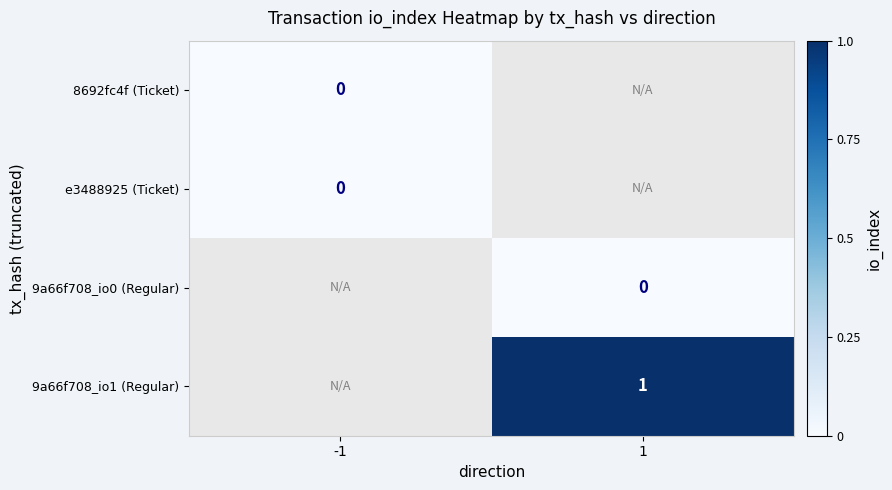

The value of 9a66f708_io1 (Regular) at 1 is 2. True or false?

False